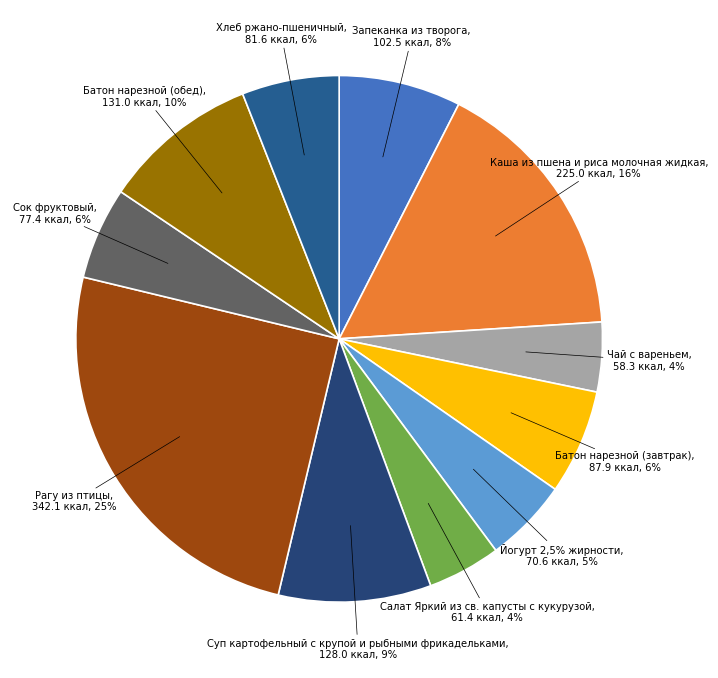

Between Хлеб ржано-пшеничный and Рагу из птицы, which is larger?

Рагу из птицы